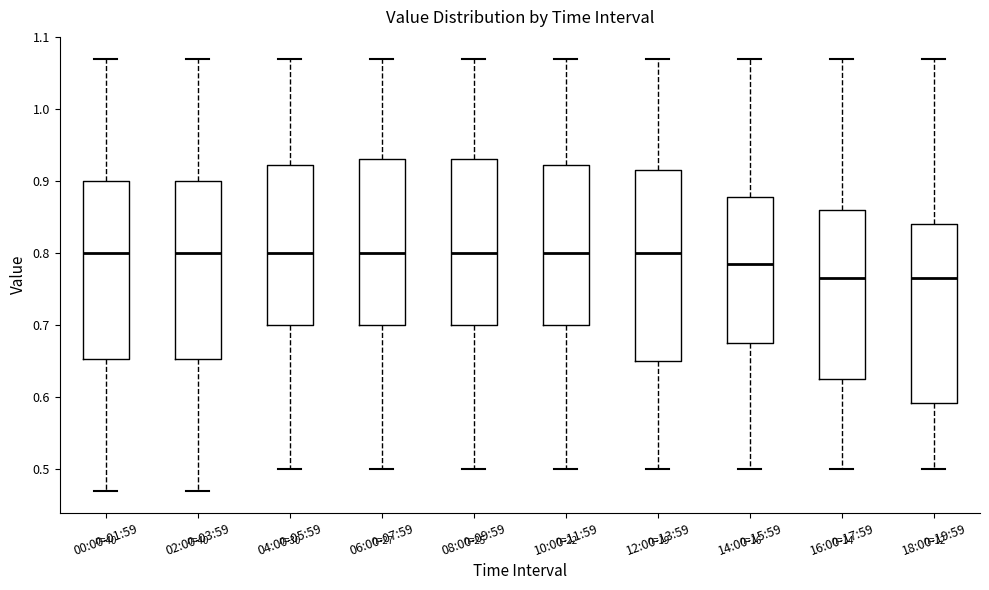

Reading left to right, transcribe this box plot: for each box, give where its median line is, the range the box spans, and where its two whiskers end, as read against the y-axis. The values are not printed on the chart, so give them approximately, as read against the axis.

00:00-01:59: median 0.80, box 0.65 to 0.90, whiskers 0.47 to 1.07
02:00-03:59: median 0.80, box 0.65 to 0.90, whiskers 0.47 to 1.07
04:00-05:59: median 0.80, box 0.70 to 0.92, whiskers 0.50 to 1.07
06:00-07:59: median 0.80, box 0.70 to 0.93, whiskers 0.50 to 1.07
08:00-09:59: median 0.80, box 0.70 to 0.93, whiskers 0.50 to 1.07
10:00-11:59: median 0.80, box 0.70 to 0.92, whiskers 0.50 to 1.07
12:00-13:59: median 0.80, box 0.65 to 0.92, whiskers 0.50 to 1.07
14:00-15:59: median 0.79, box 0.68 to 0.88, whiskers 0.50 to 1.07
16:00-17:59: median 0.77, box 0.63 to 0.86, whiskers 0.50 to 1.07
18:00-19:59: median 0.77, box 0.59 to 0.84, whiskers 0.50 to 1.07